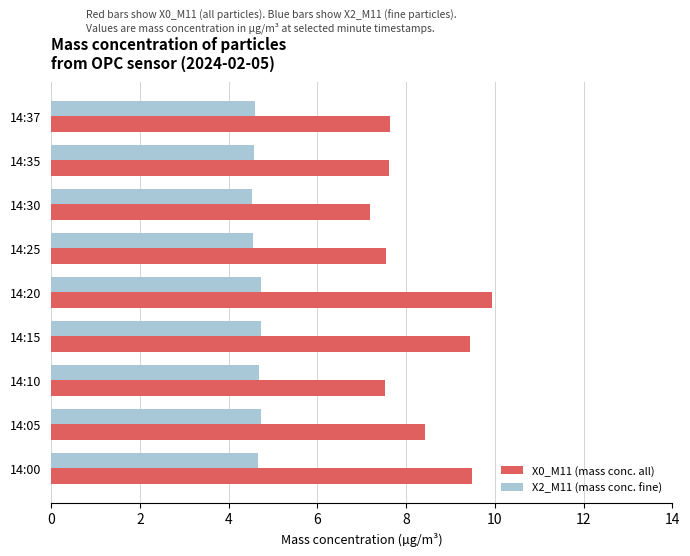

At how many categories does at least one series exceed 7?

9